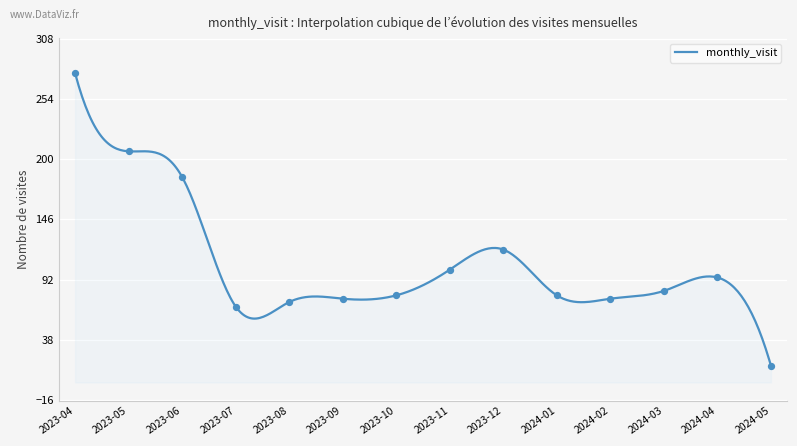

What is the change in value from 2023-05 to 2023-10?

-129